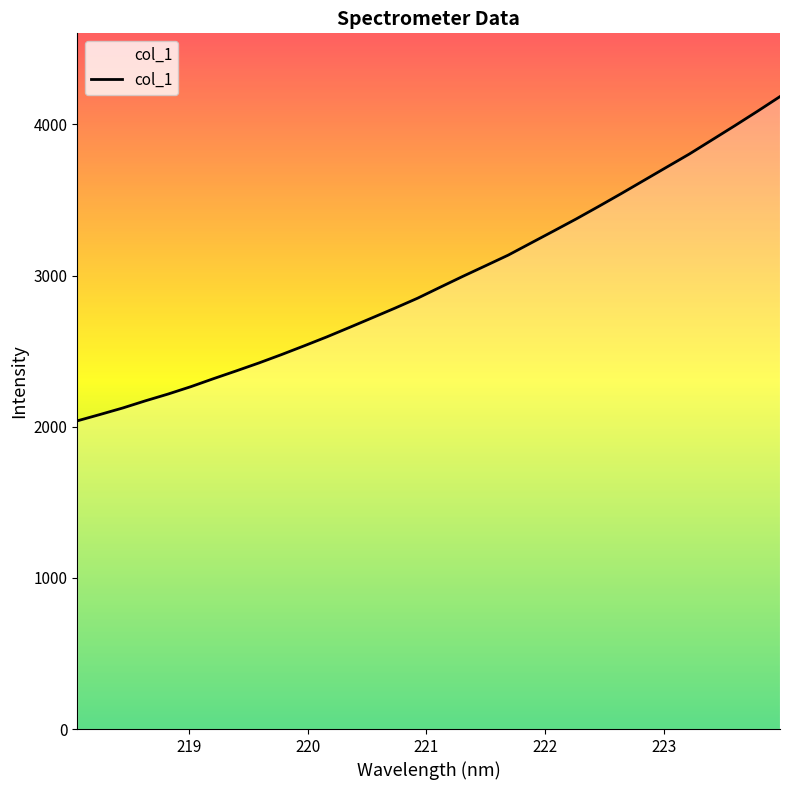

What is the minimum value shown in the chart?

2038.5